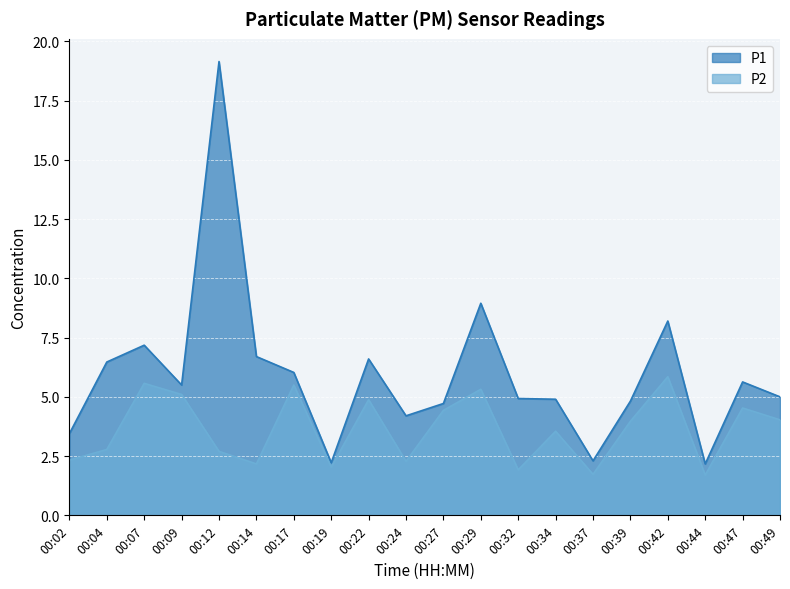

What is the value of the P1 point at the 12th from the left?

8.9